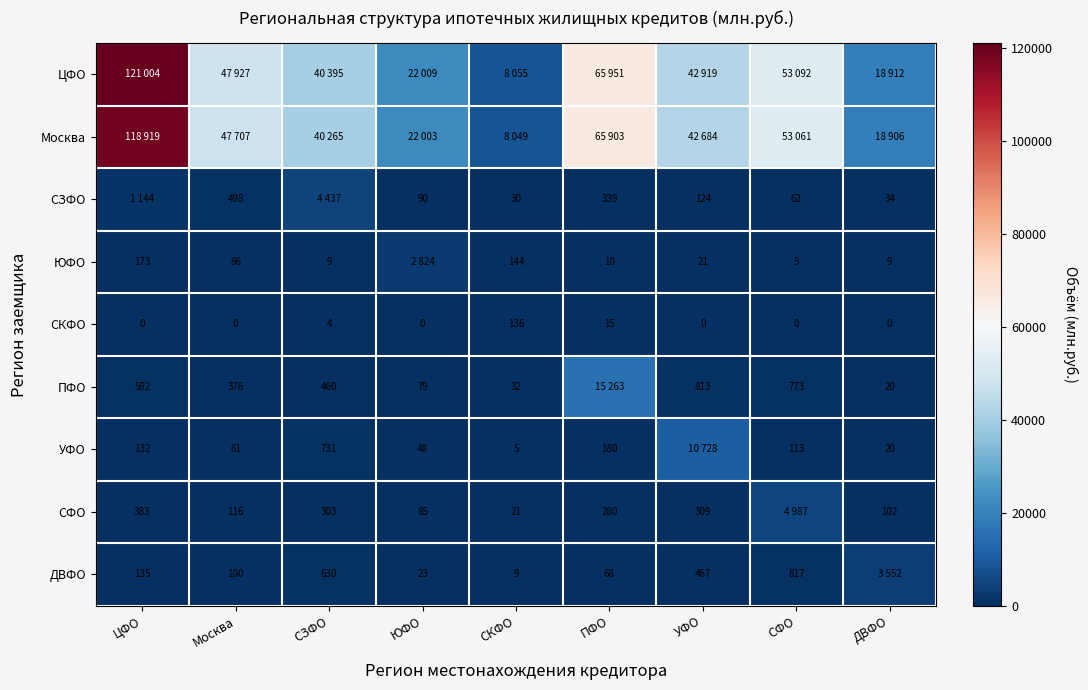

The ЮФО series shows 32 at УФО. True or false?

False